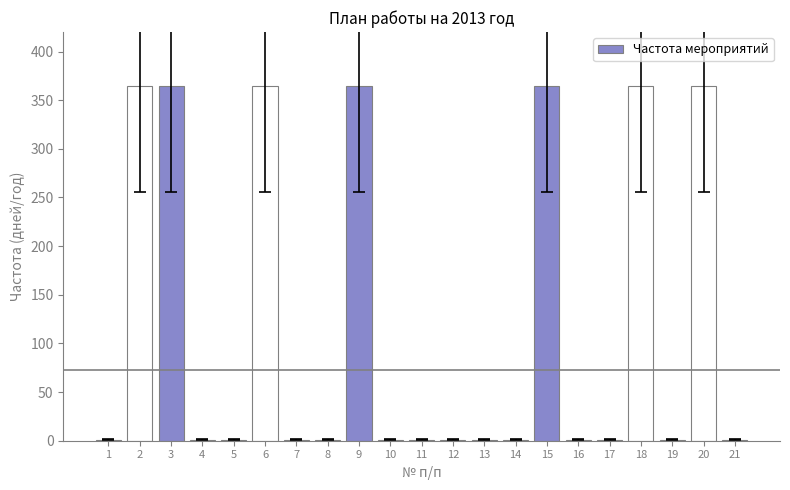

What is the maximum value shown in the chart?

365